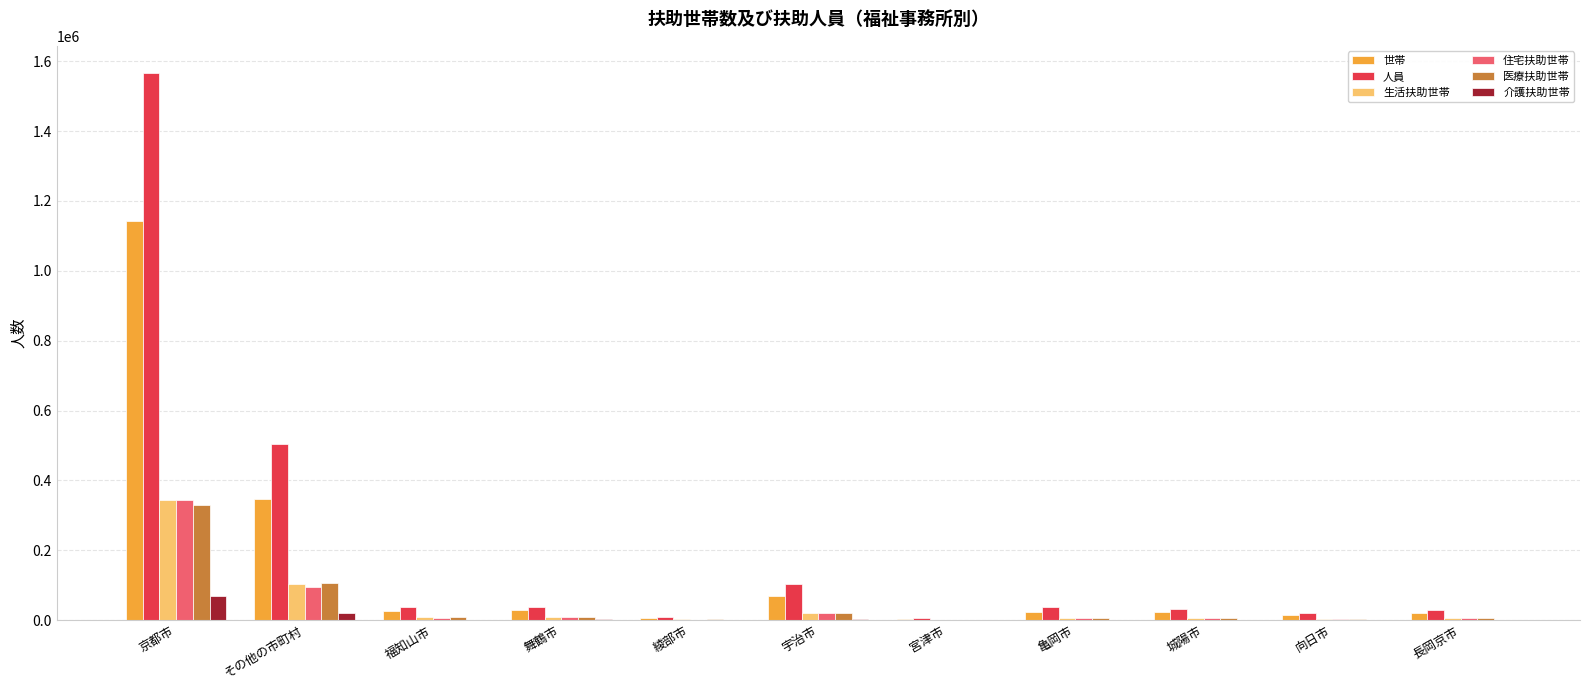

Where is 住宅扶助世帯 nearest to the value 172804?

その他の市町村